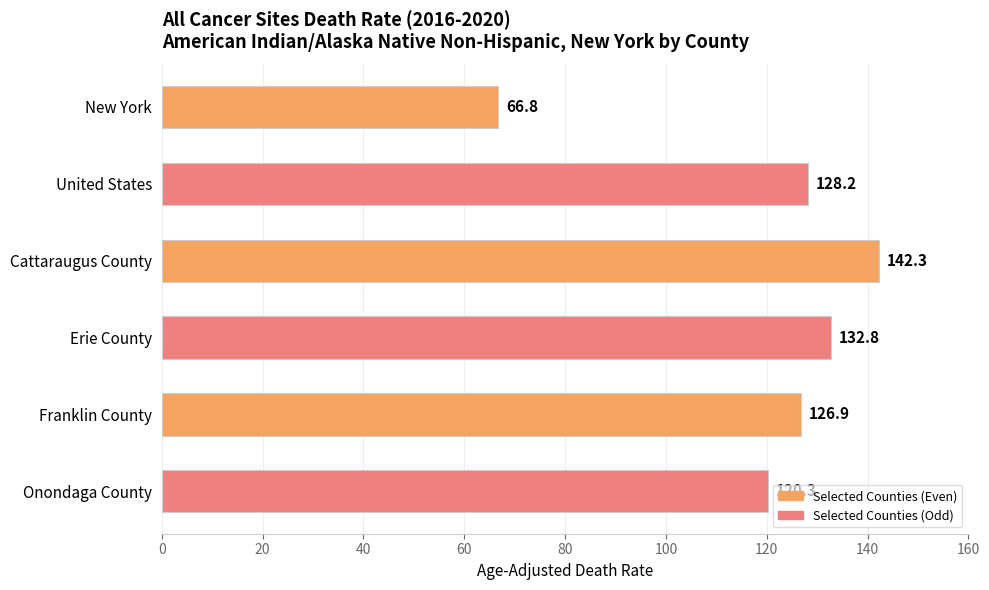

Reading top to bottom, extract all data points from this chart.

New York=66.8	United States=128.2	Cattaraugus County=142.3	Erie County=132.8	Franklin County=126.9	Onondaga County=120.3